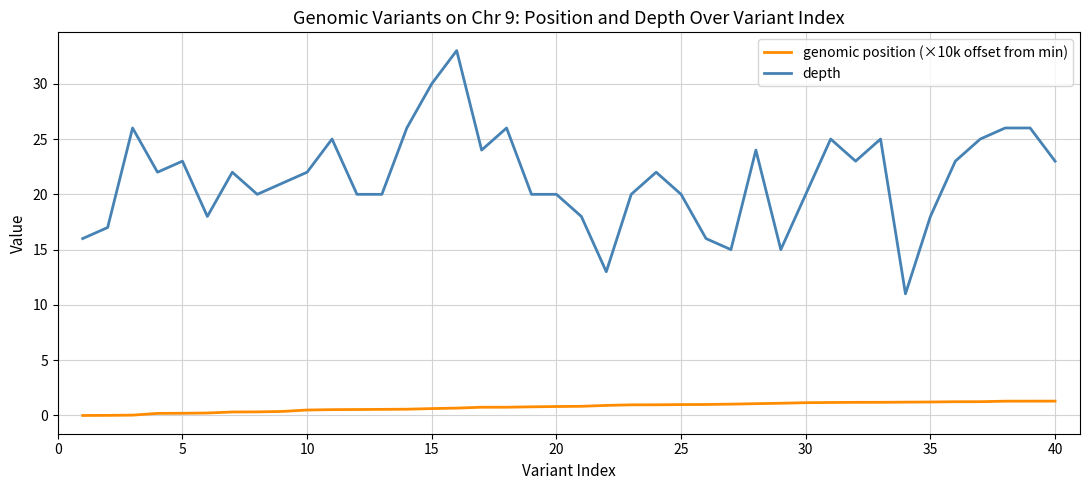

True or false: genomic position (×10k offset from min) and depth intersect in this chart.

False